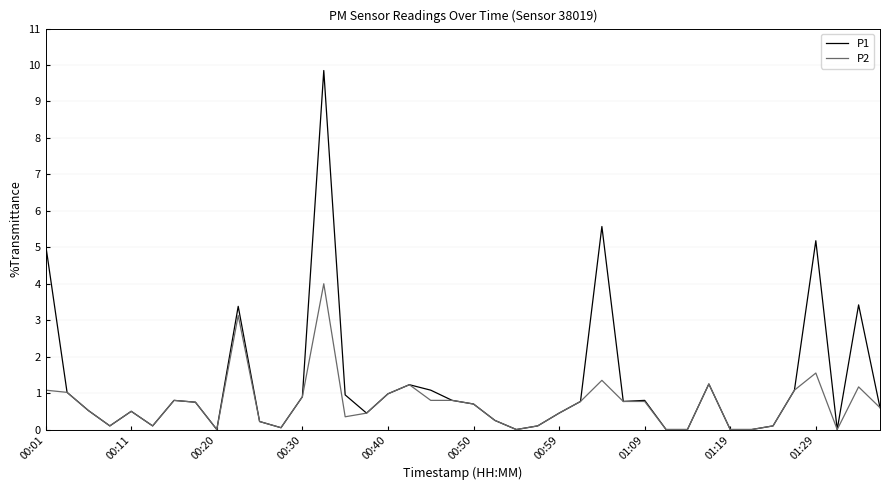

Which series has the largest range (max minus min)?

P1